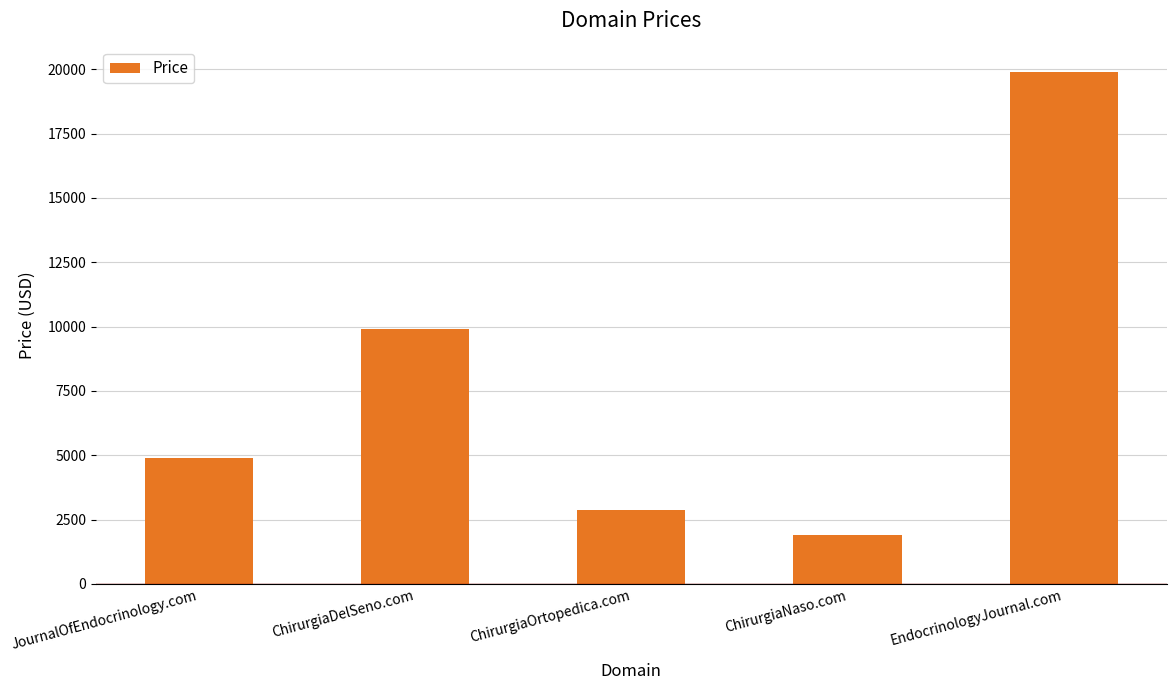

List the labels in order of value, largest first.

EndocrinologyJournal.com, ChirurgiaDelSeno.com, JournalOfEndocrinology.com, ChirurgiaOrtopedica.com, ChirurgiaNaso.com